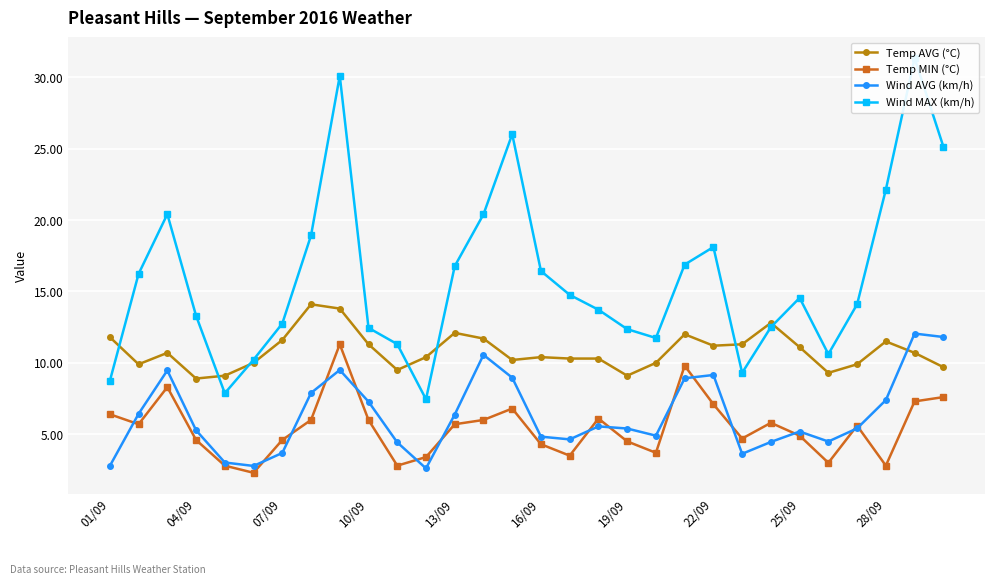

Is it true that Temp AVG (°C) equals 16.9 at 10/09?

False